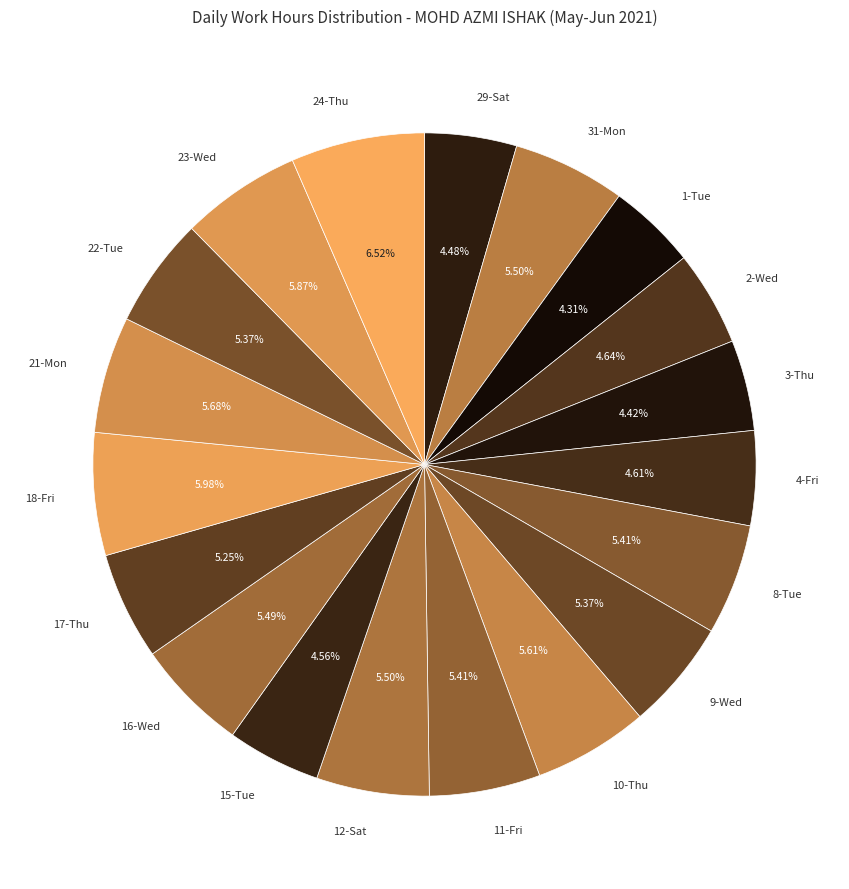

How many slices are in this pie chart?

19